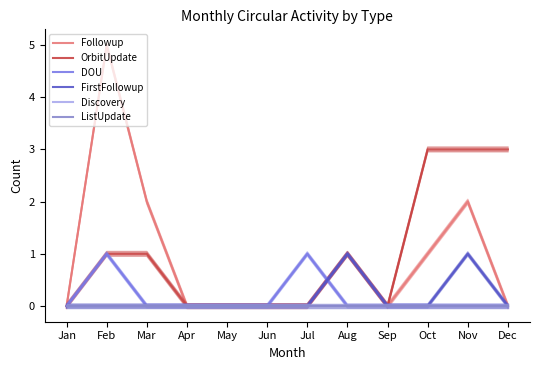

True or false: Discovery and FirstFollowup cross at least once.

False